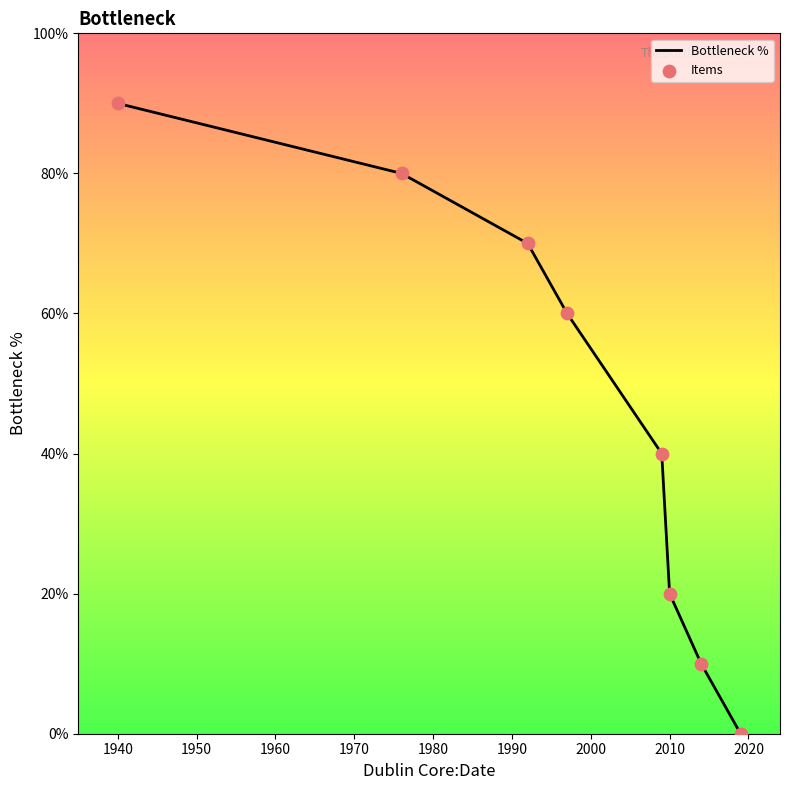

True or false: there are more than 2 points higher than both neighbors.

False